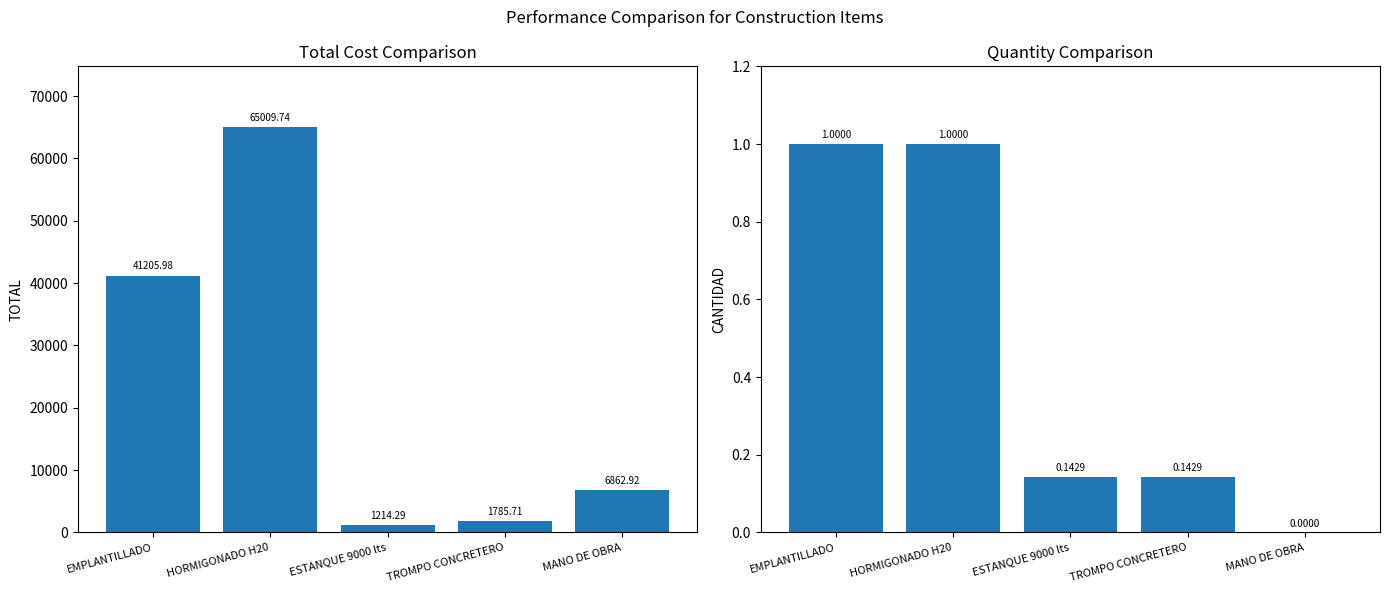

What are all the series names shown in the legend?

TOTAL, CANTIDAD